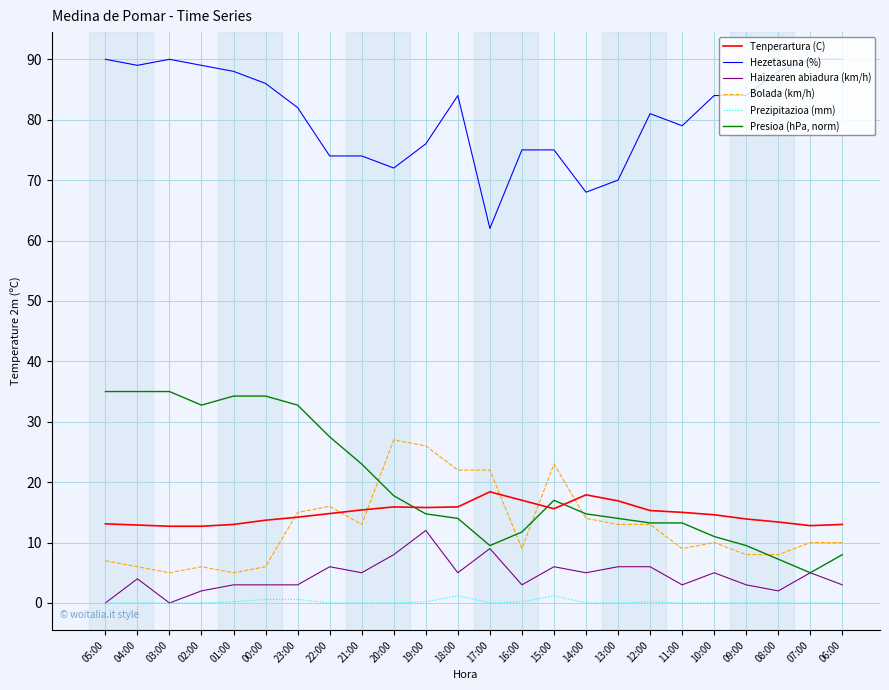

Is the value of Presioa (hPa, norm) at 23:00 greater than the value of Bolada (km/h) at 07:00?

Yes